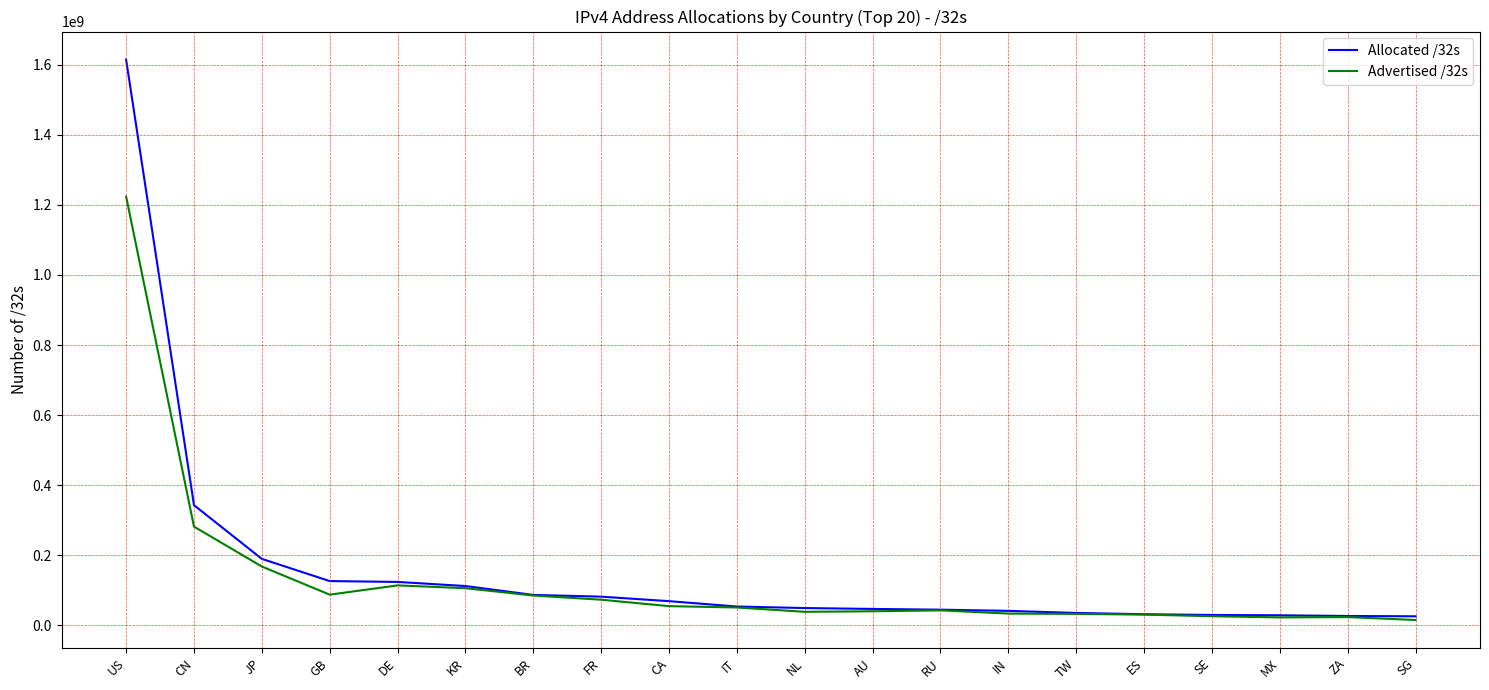

What is the total value across all series at AU?

87627520